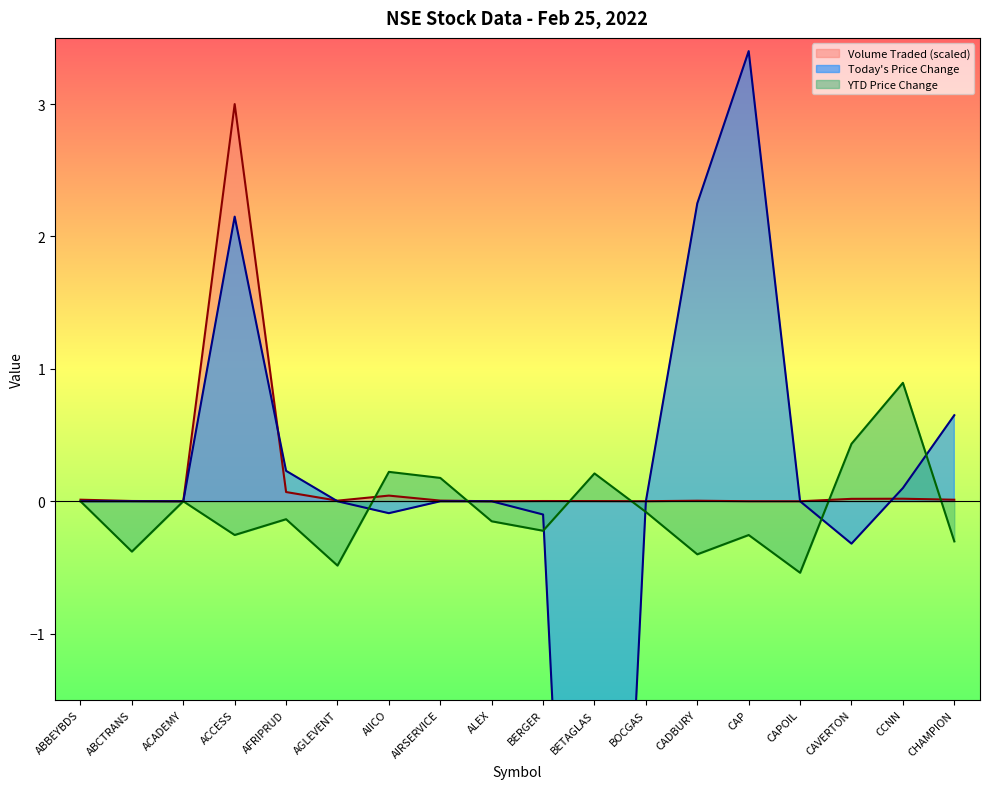

Between CAVERTON and CHAMPION, which series saw the biggest shift?

Today's Price Change